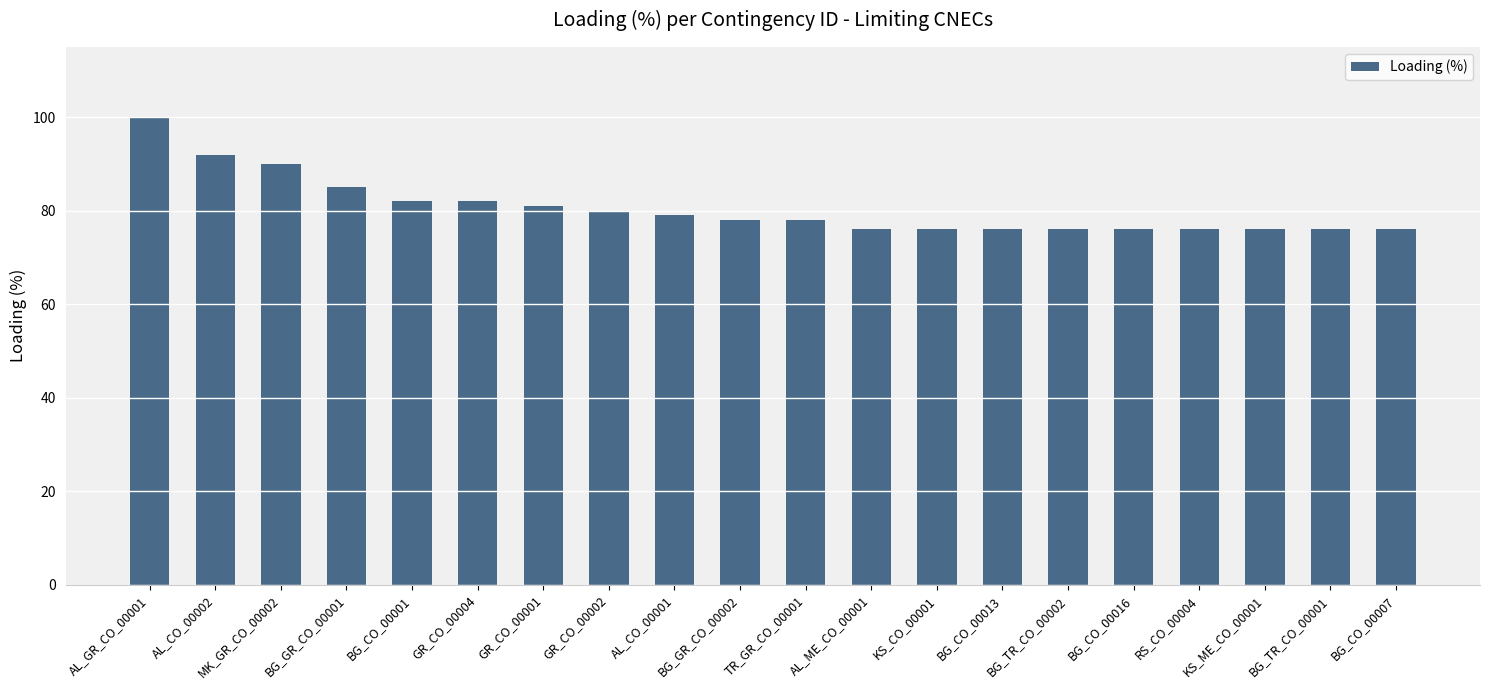

What is the value of the 6th bar from the left?

82